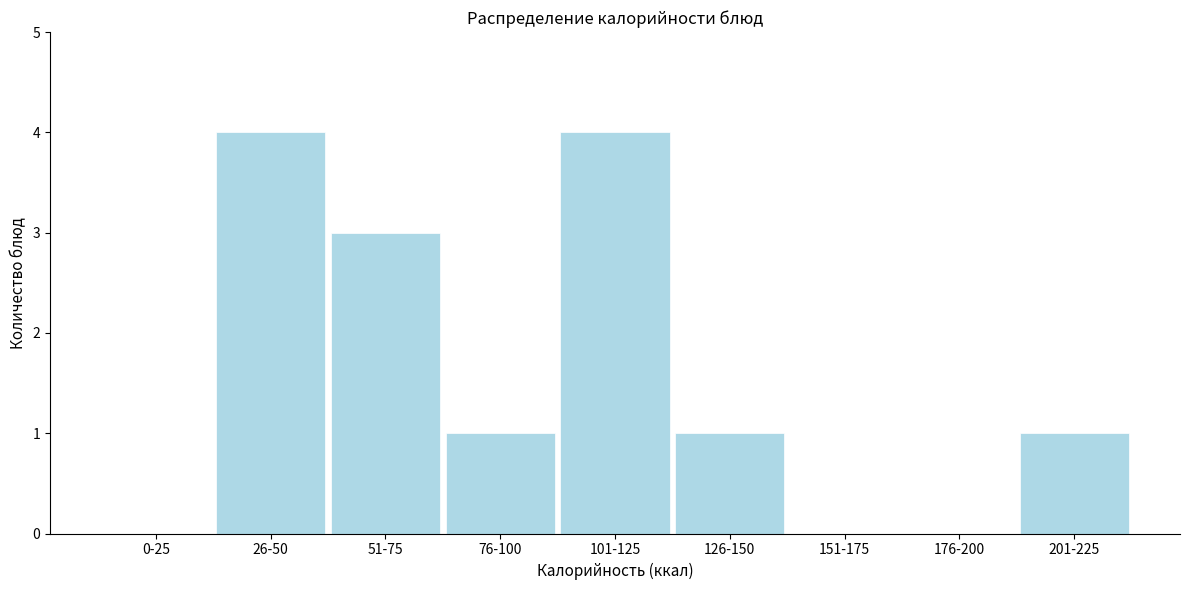

Reading left to right, extract all data points from this chart.

0-25=0	26-50=4	51-75=3	76-100=1	101-125=4	126-150=1	151-175=0	176-200=0	201-225=1